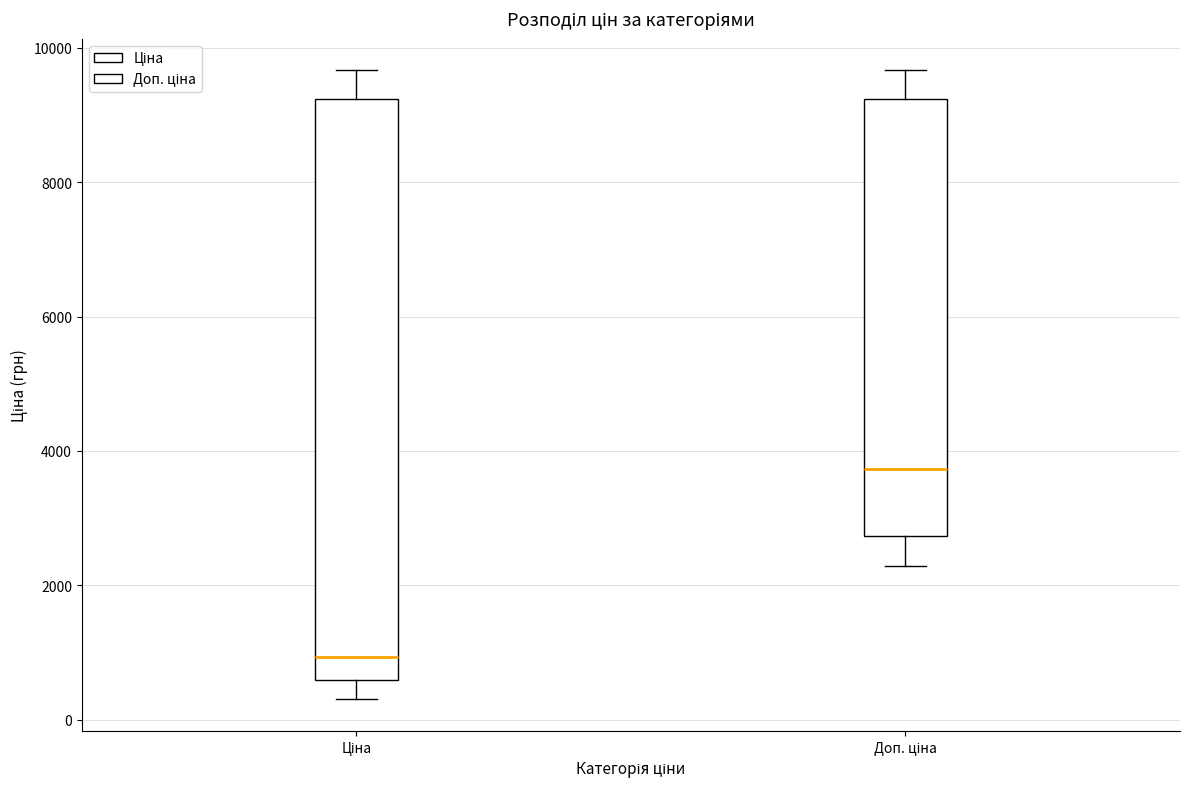

Reading left to right, transcribe this box plot: for each box, give where its median line is, the range the box spans, and where its two whiskers end, as read against the y-axis. The values are not printed on the chart, so give them approximately, as read against the axis.

Ціна: median 1000, box 600 to 9200, whiskers 400 to 9600
Доп. ціна: median 3800, box 2800 to 9200, whiskers 2200 to 9600